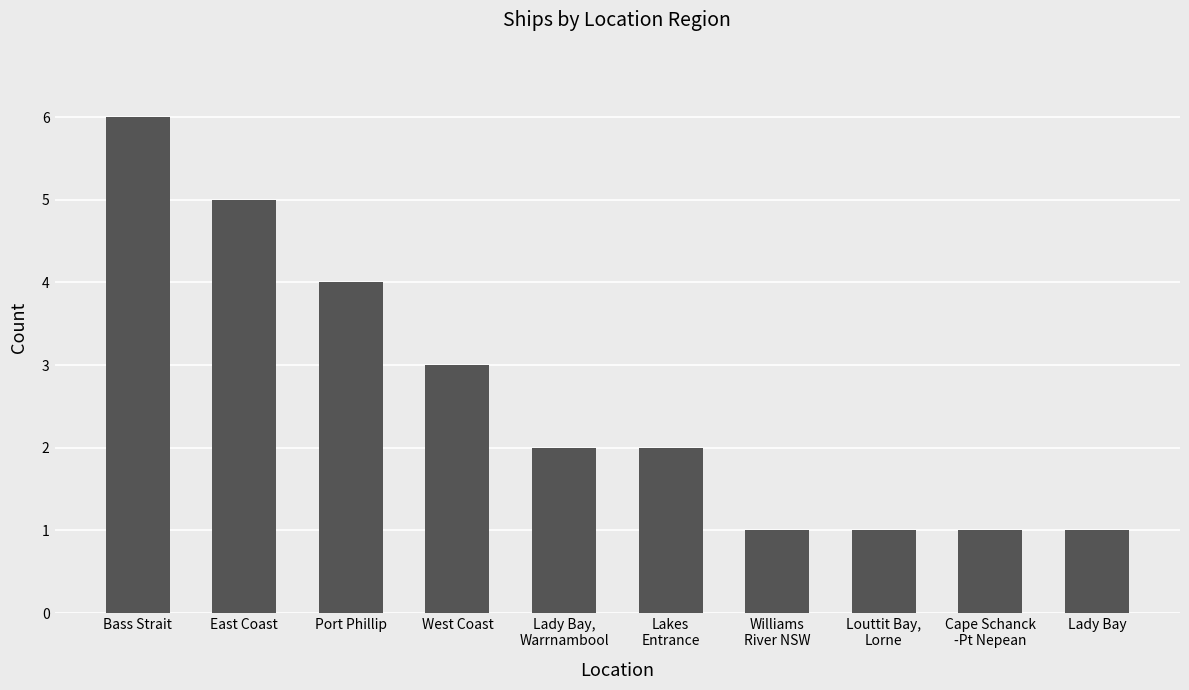

Are the bars grouped side by side (vs. stacked)?

No